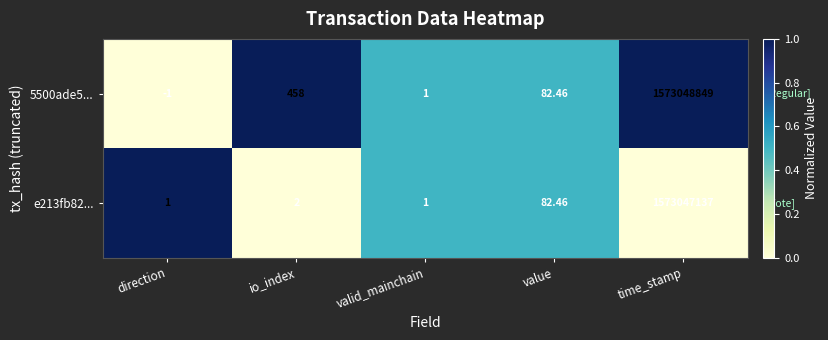

Is the value of e213fb82... at time_stamp greater than the value of 5500ade5... at direction?

Yes